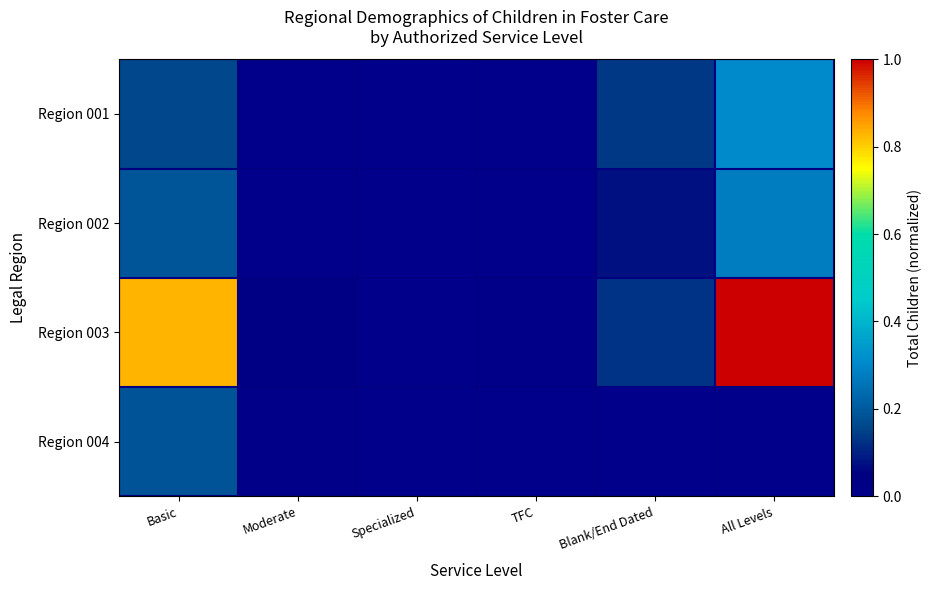

Which series has the widest spread of values?

Region 003